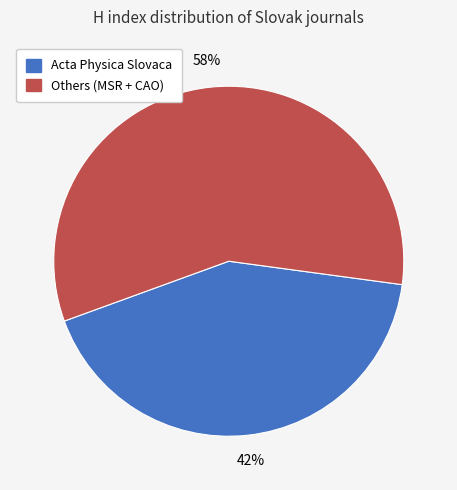

Is there any slice that represents more than half of the pie?

Yes